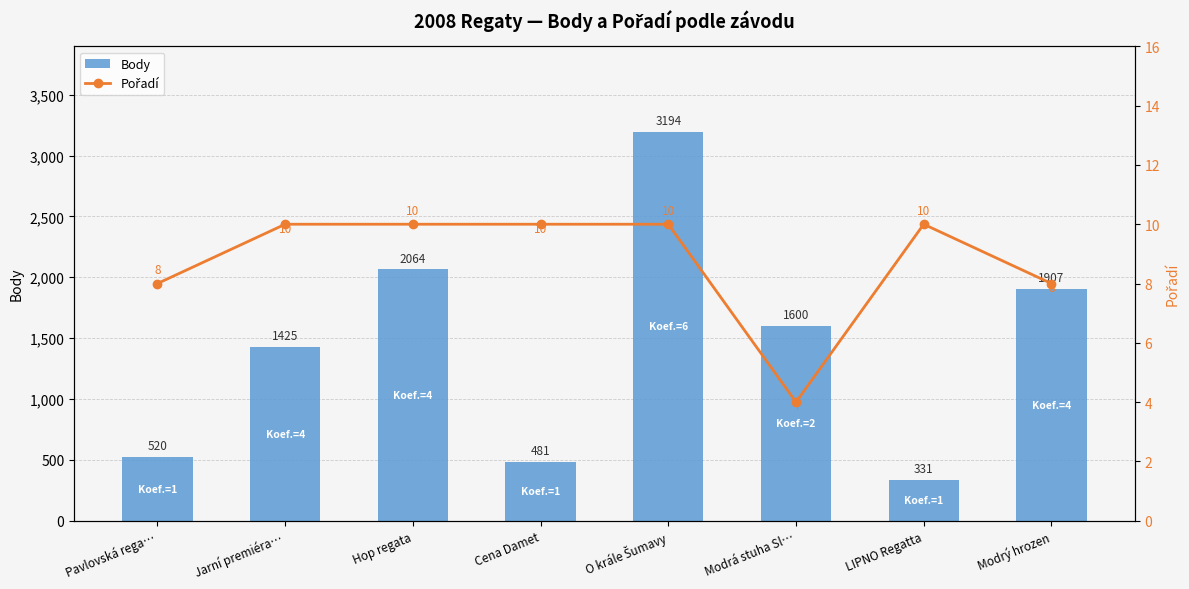

What is the difference between the maximum and minimum values in the Pořadí series?

6